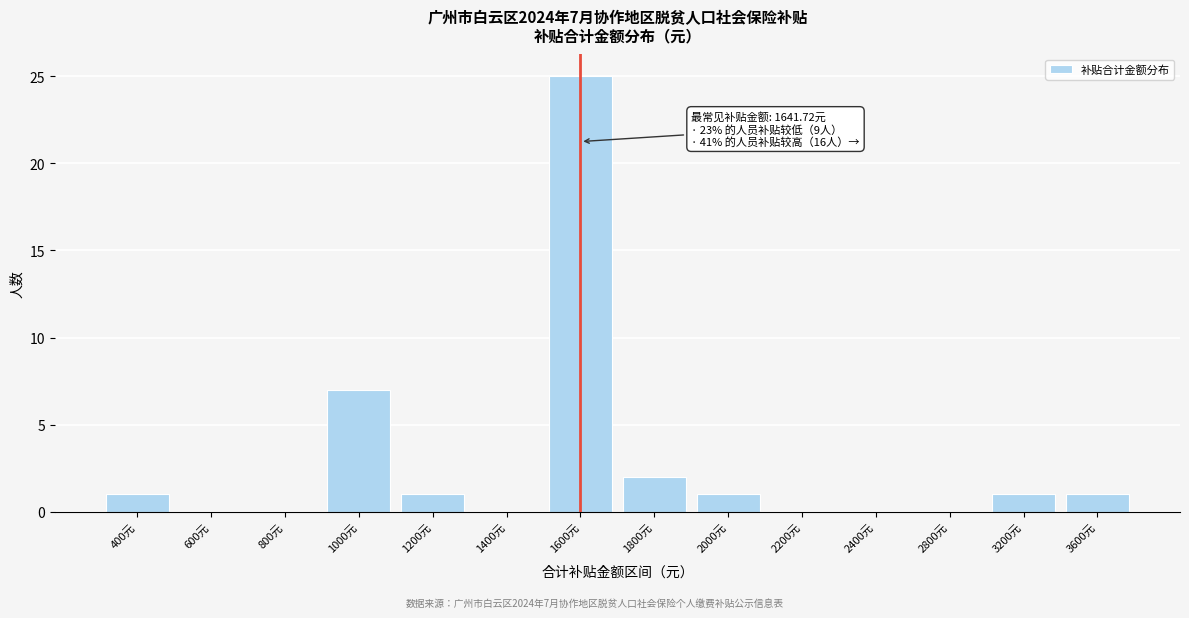

Reading left to right, transcribe all the data shown in this chart.

400元=1	600元=0	800元=0	1000元=7	1200元=1	1400元=0	1600元=25	1800元=2	2000元=1	2200元=0	2400元=0	2800元=0	3200元=1	3600元=1